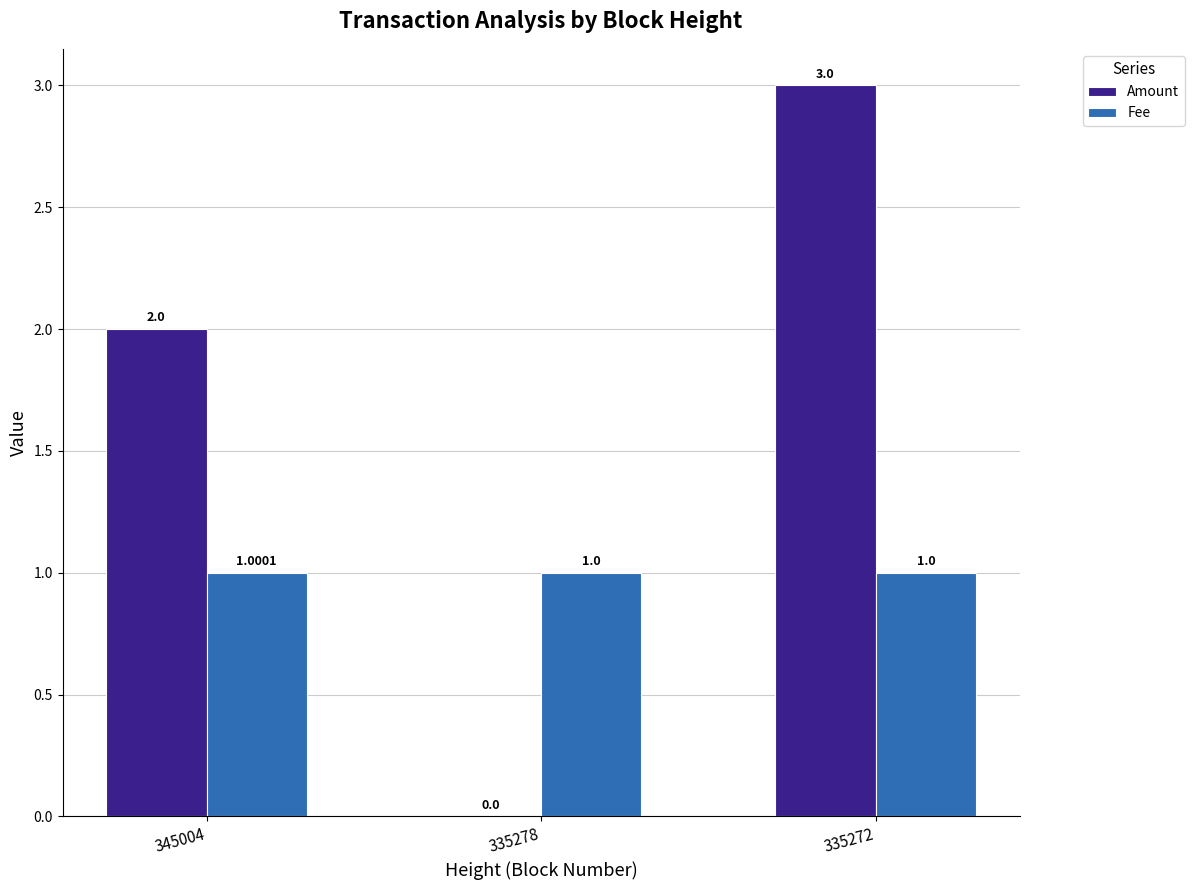

What is the approximate value of Amount at 335272?

3.0